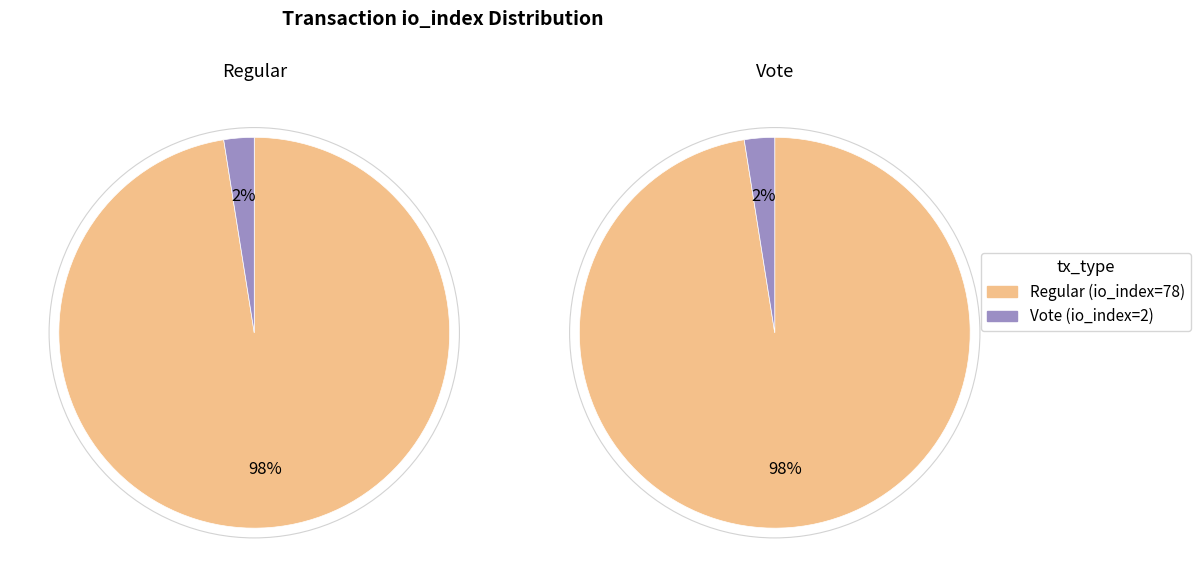

To the nearest percent, what is the difference between the largest and smallest slice percentages?

95%